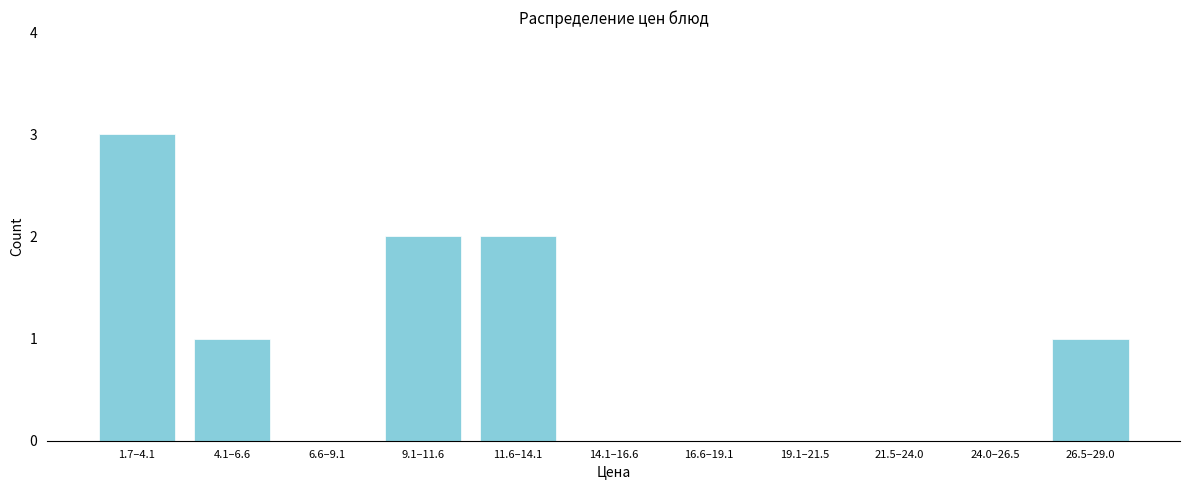

Reading right to left, extract all data points from this chart.

26.5–29.0=1	24.0–26.5=0	21.5–24.0=0	19.1–21.5=0	16.6–19.1=0	14.1–16.6=0	11.6–14.1=2	9.1–11.6=2	6.6–9.1=0	4.1–6.6=1	1.7–4.1=3